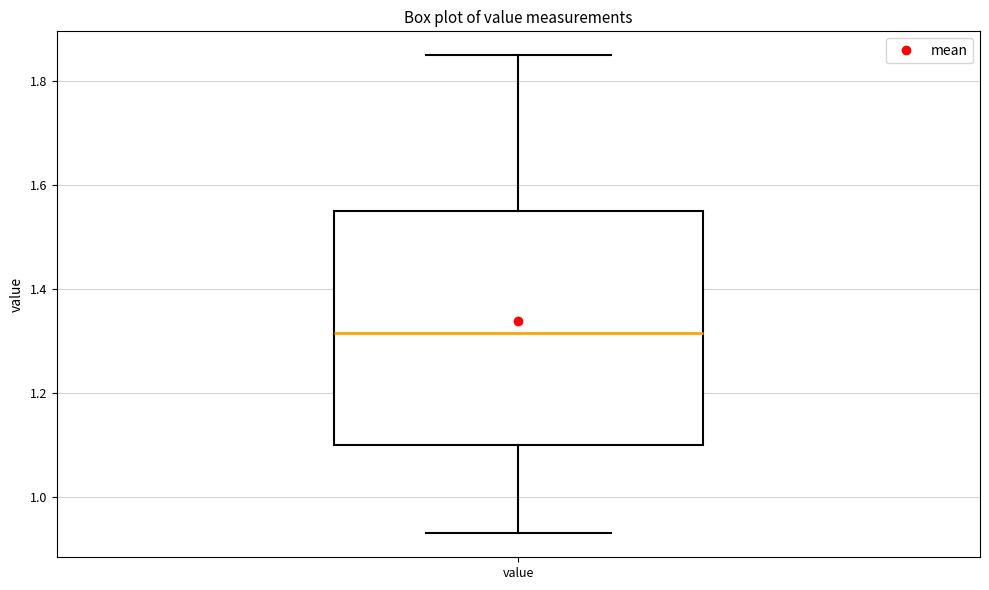

Transcribe this box plot: give where the median line is, the range the box spans, and where the two whiskers end, as read against the y-axis. The values are not printed on the chart, so give them approximately, as read against the axis.

median 1.32, box 1.10 to 1.56, whiskers 0.94 to 1.86